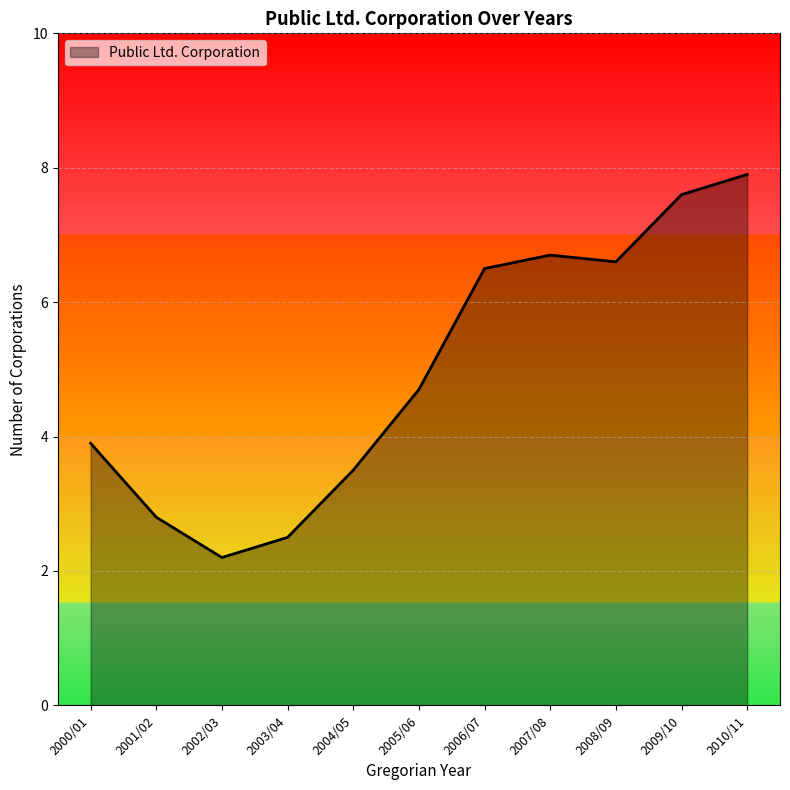

What is the ratio of the value at 2009/10 to the value at 2003/04?

3.0